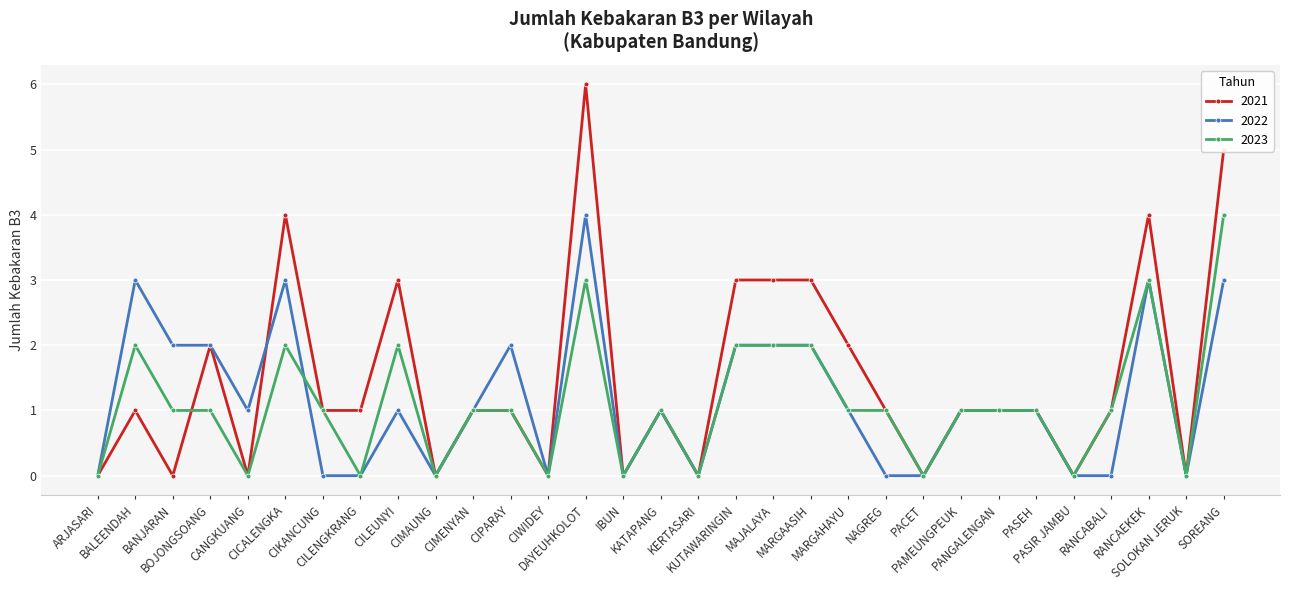

Which series has the largest total across all categories?

2021